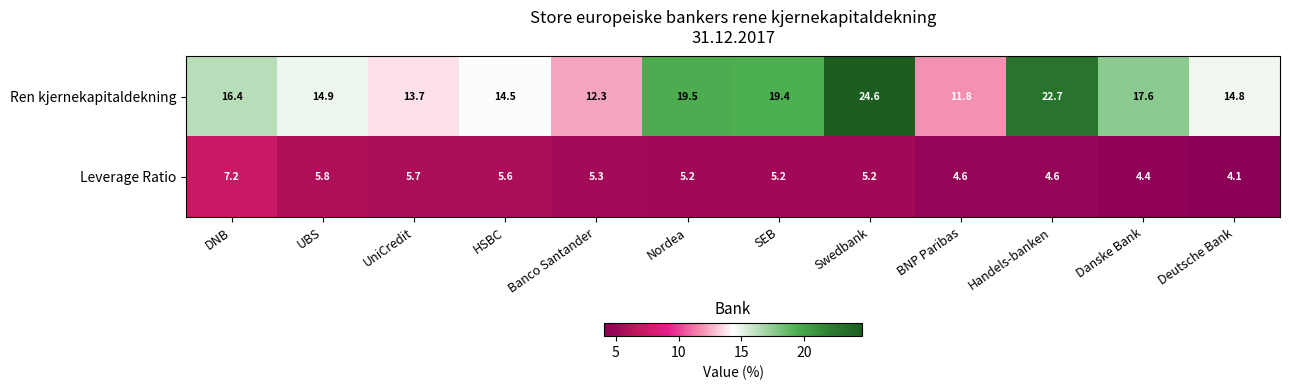

Reading left to right, extract all data points from this chart.

Ren kjernekapitaldekning: DNB=16.4	UBS=14.9	UniCredit=13.7	HSBC=14.5	Banco Santander=12.3	Nordea=19.5	SEB=19.4	Swedbank=24.6	BNP Paribas=11.8	Handels-banken=22.7	Danske Bank=17.6	Deutsche Bank=14.8
Leverage Ratio: DNB=7.2	UBS=5.8	UniCredit=5.7	HSBC=5.6	Banco Santander=5.3	Nordea=5.2	SEB=5.2	Swedbank=5.2	BNP Paribas=4.6	Handels-banken=4.6	Danske Bank=4.4	Deutsche Bank=4.1